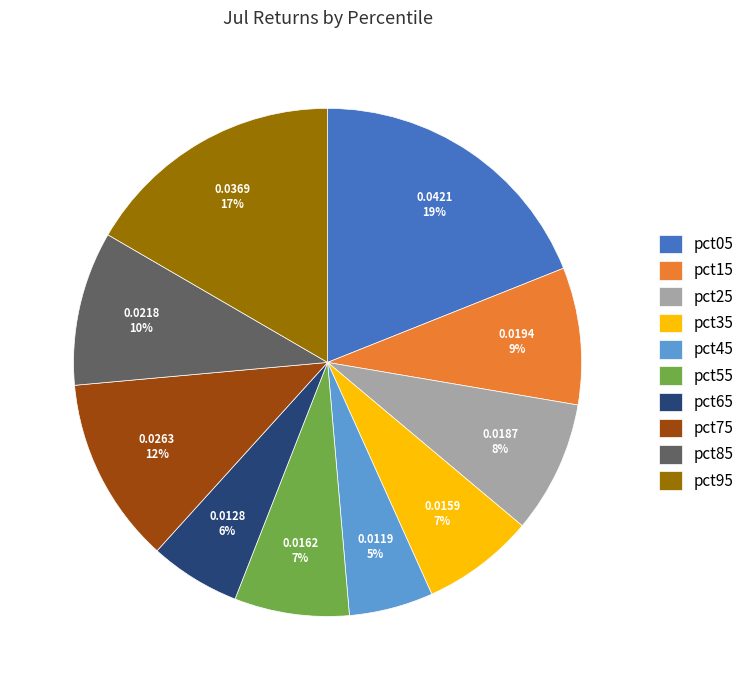

To the nearest percent, what percentage of the pie is pct45?

5%